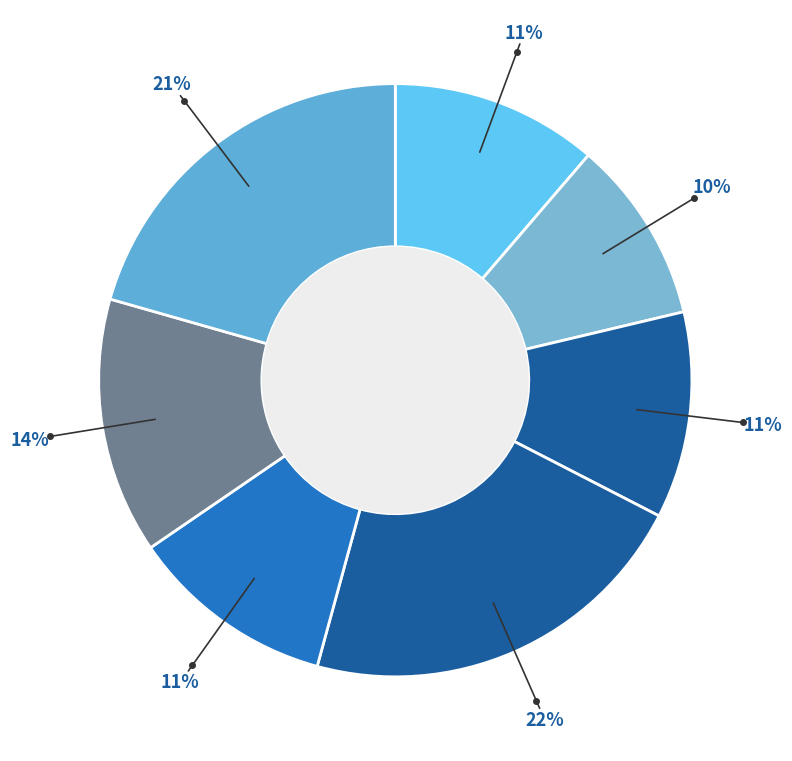

How many segments does this pie chart have?

7